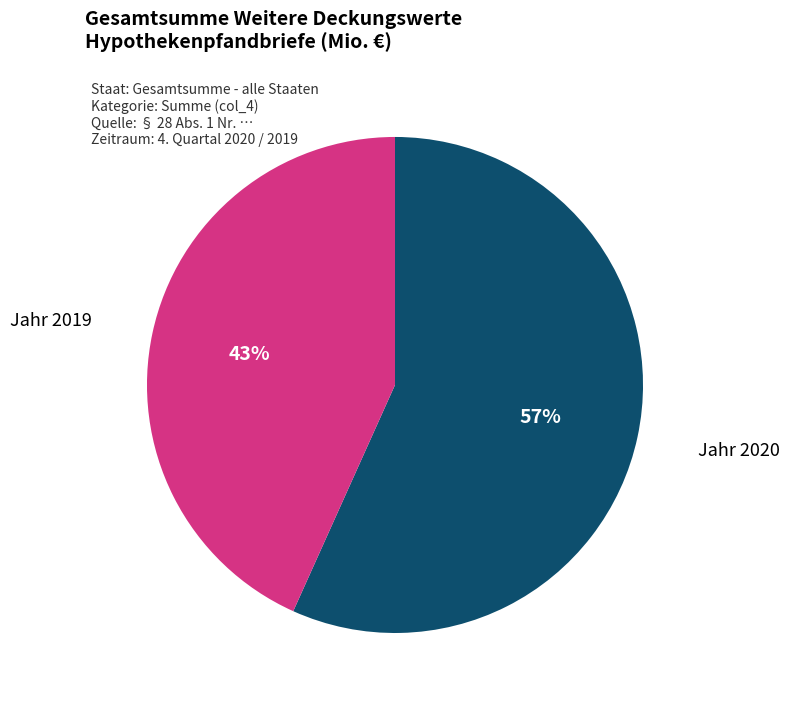

Is there a majority slice in this chart?

Yes